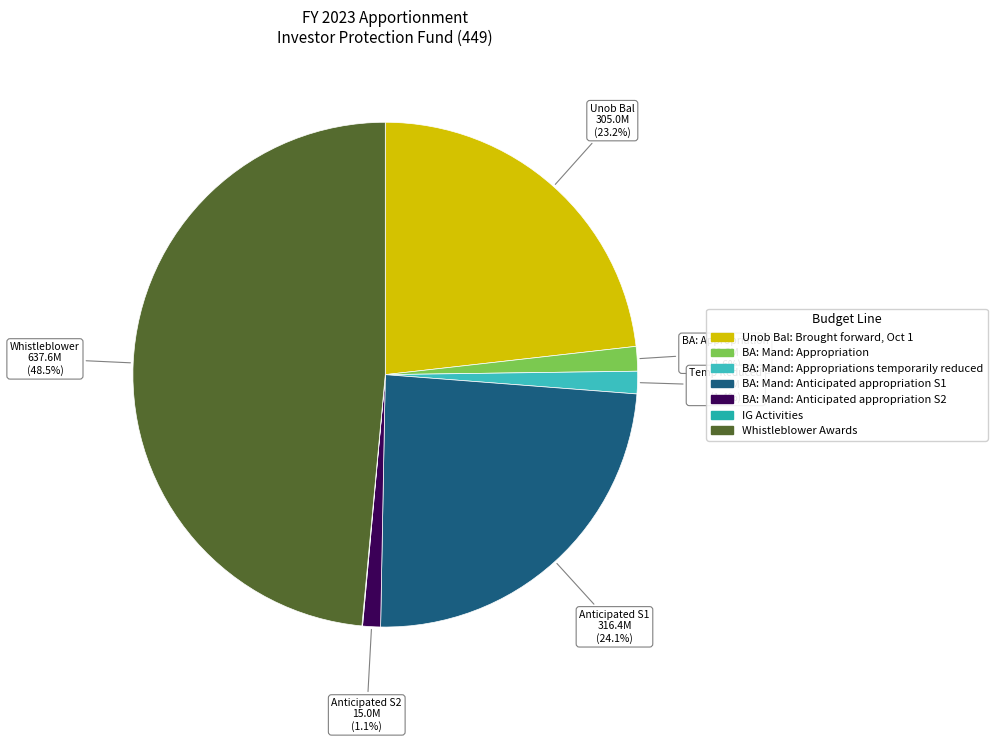

How many slices are in this pie chart?

7